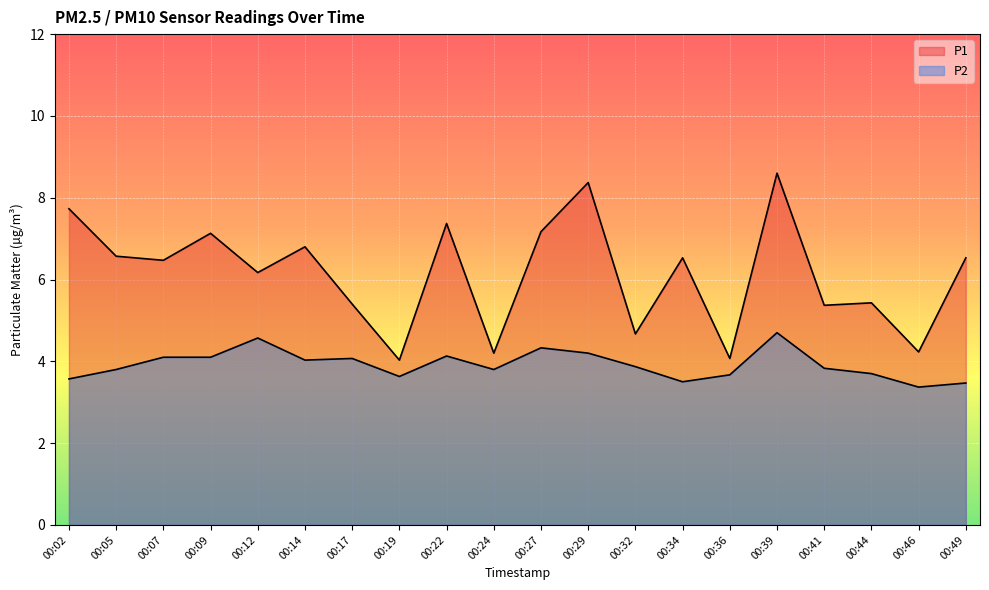

List the series in order of their peak value, highest first.

P1, P2